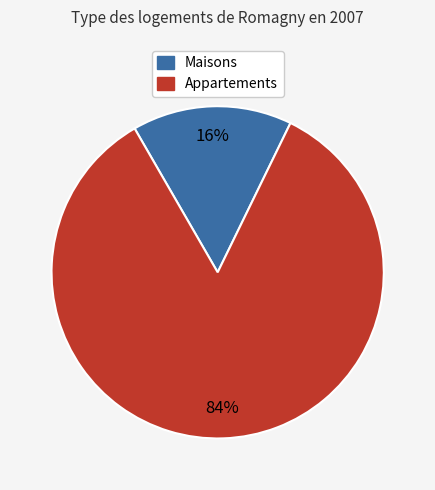

To the nearest percent, what is the average slice percentage?

50%